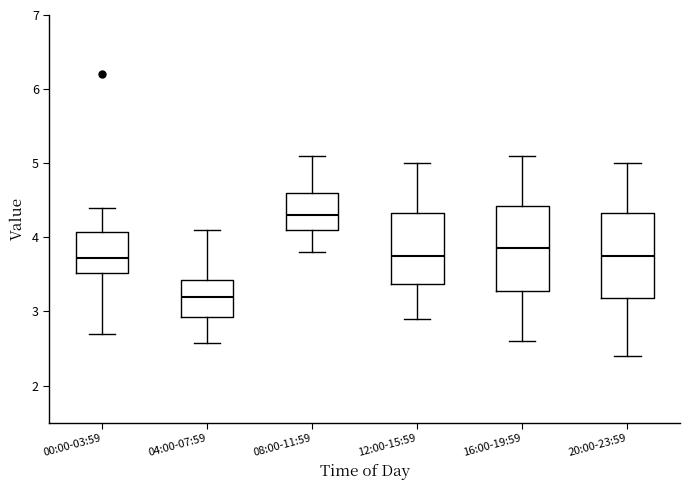

Where does the upper whisker of the box for 16:00-19:59 end on the y-axis? The values are not printed on the chart, so give them approximately, as read against the axis.

5.1